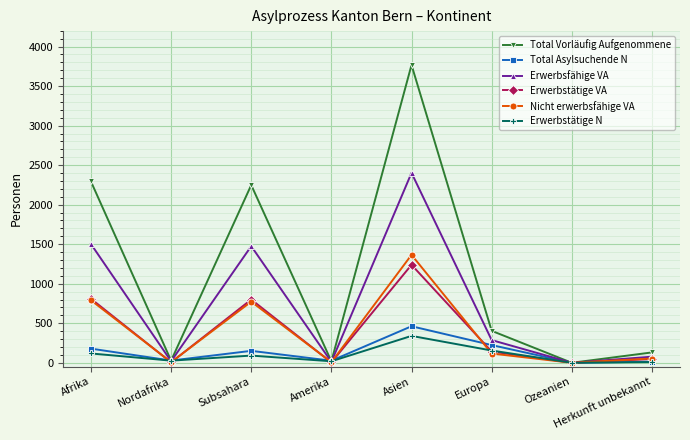

How many lines are shown in the chart?

6